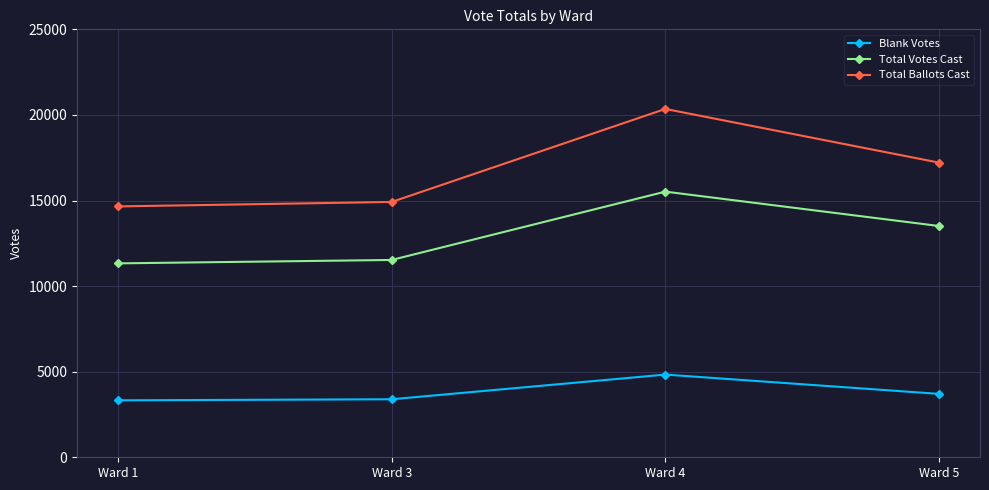

The value of Total Votes Cast at Ward 4 is 15518. True or false?

True